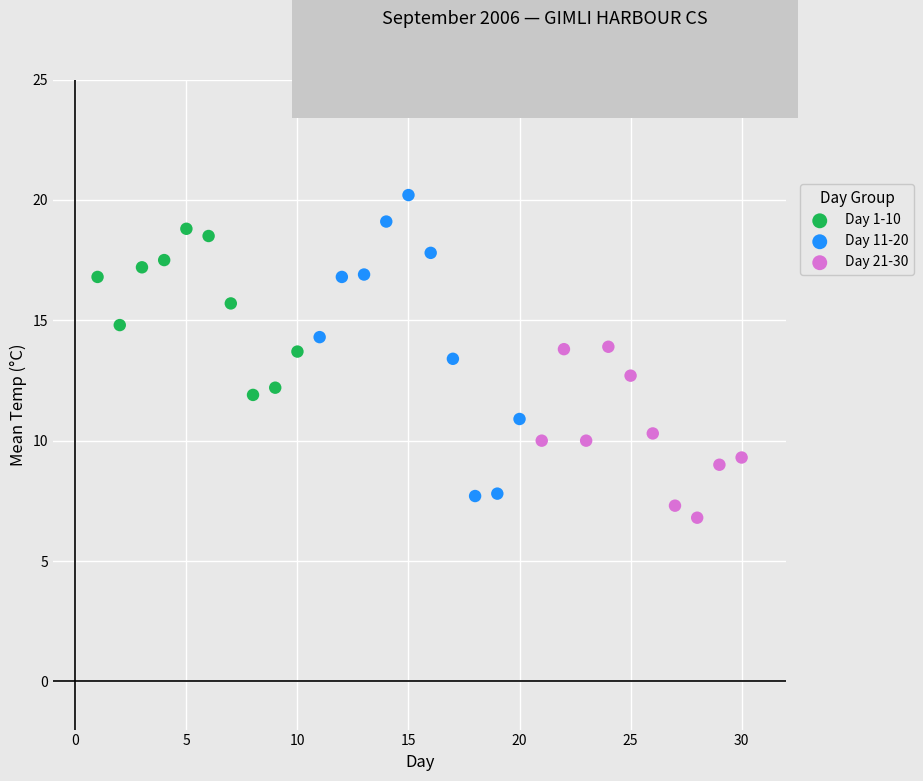

Which series contains the lowest Y value?

Day 21-30